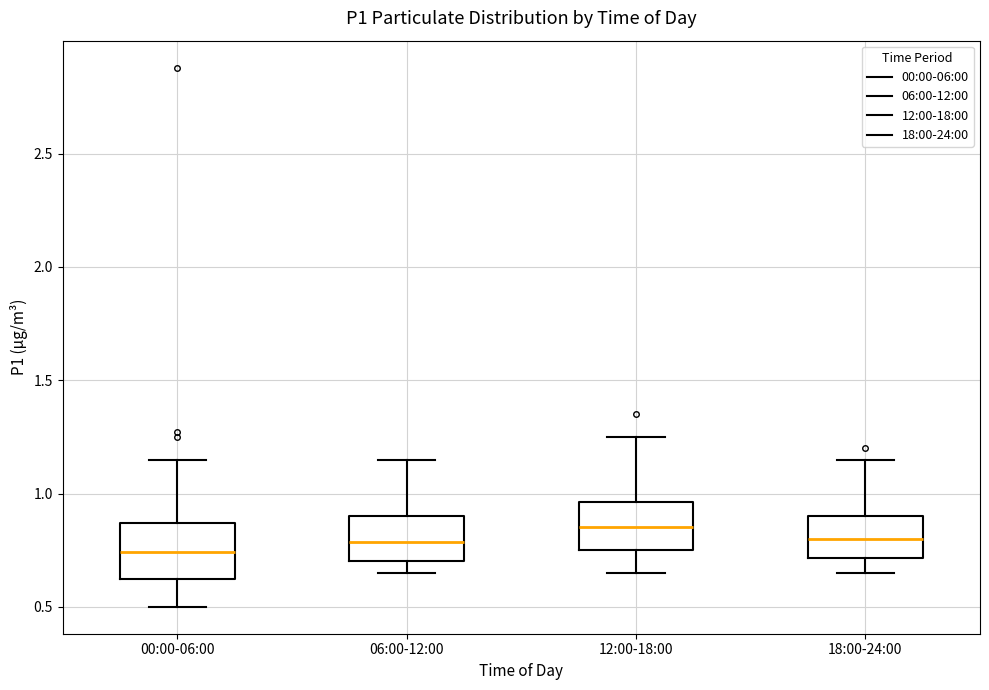

Reading left to right, read every box against the y-axis: the position of its median line, the range the box covers, and the ends of its whiskers. The values are not printed on the chart, so give them approximately, as read against the axis.

00:00-06:00: median 0.75, box 0.60 to 0.85, whiskers 0.50 to 1.15
06:00-12:00: median 0.80, box 0.70 to 0.90, whiskers 0.65 to 1.15
12:00-18:00: median 0.85, box 0.75 to 0.95, whiskers 0.65 to 1.25
18:00-24:00: median 0.80, box 0.70 to 0.90, whiskers 0.65 to 1.15